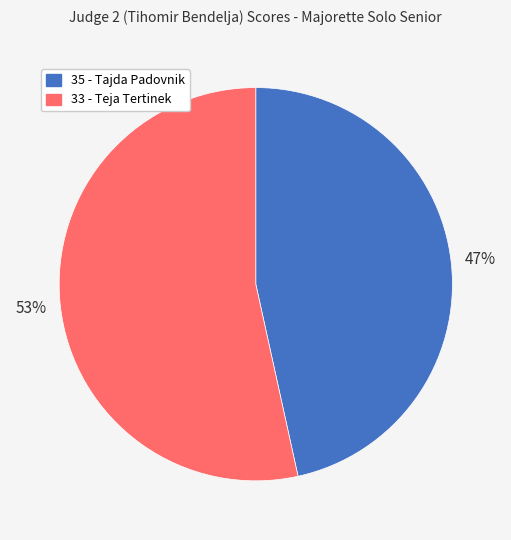

Rank the categories by value from lowest to highest.

35 - Tajda Padovnik, 33 - Teja Tertinek